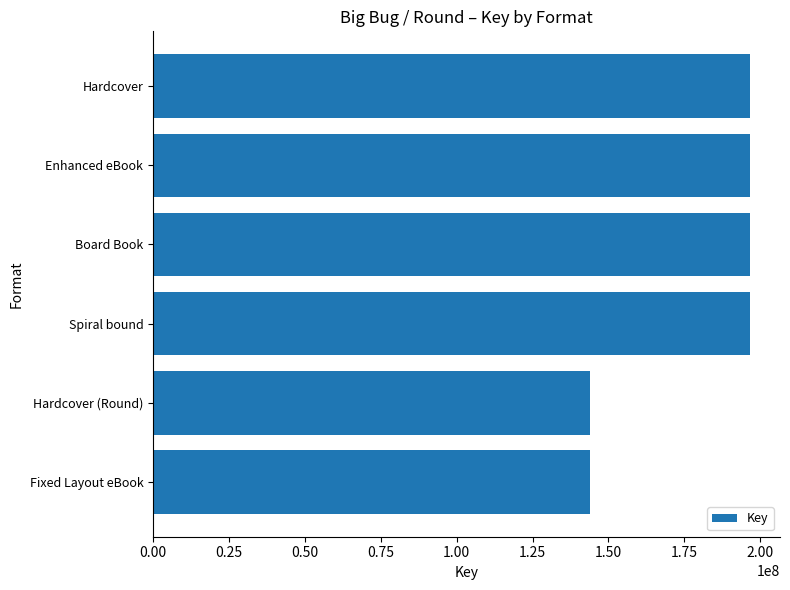

Count the values in the range 144011130 to 196681972.

6